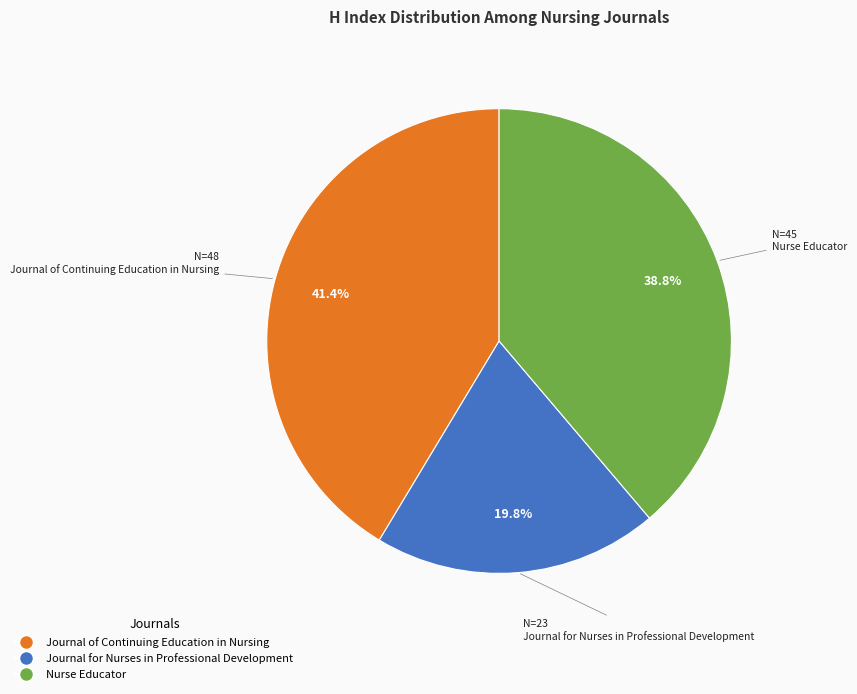

To the nearest percent, what portion does Nurse Educator represent?

39%